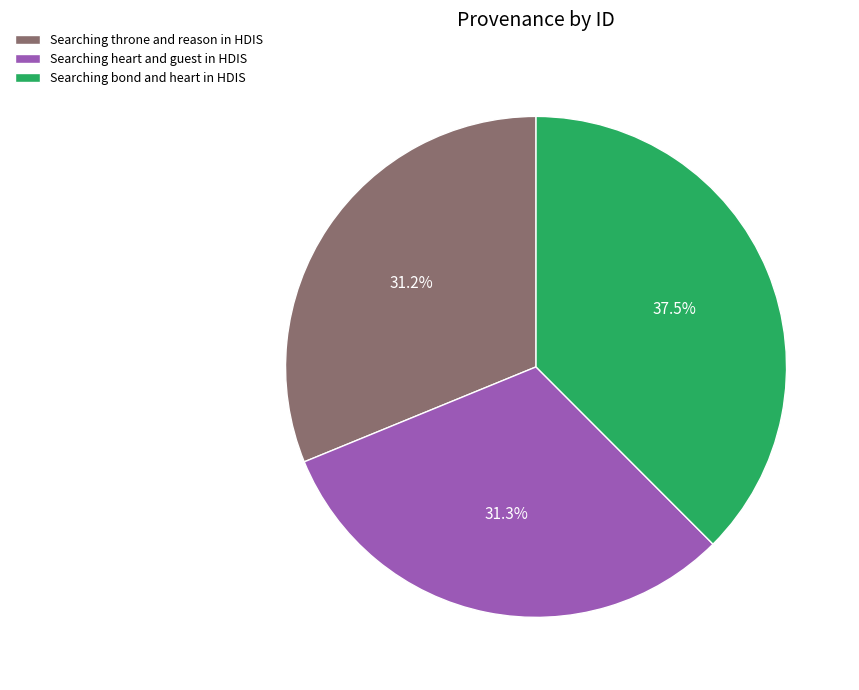

Which category has the biggest portion of the pie?

Searching bond and heart in HDIS